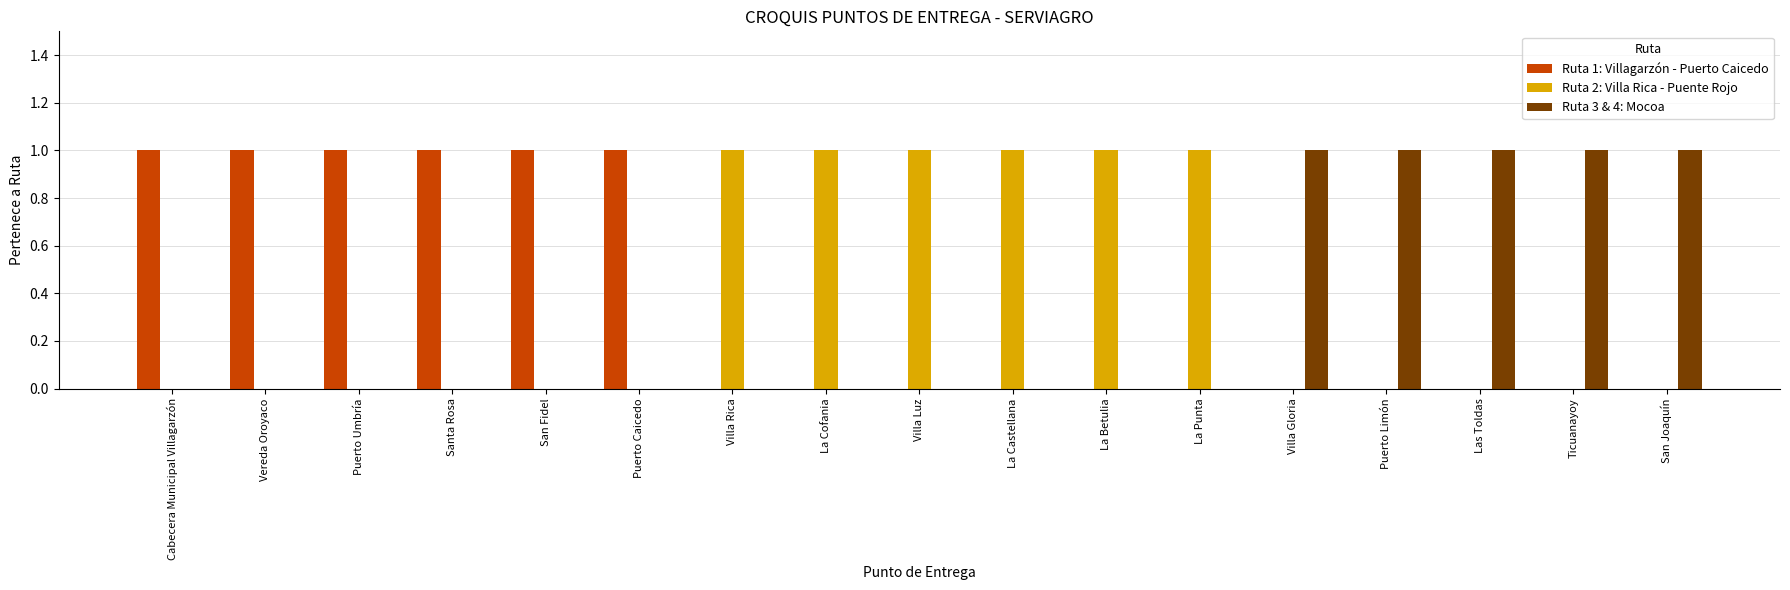

Are the bars horizontal?

No